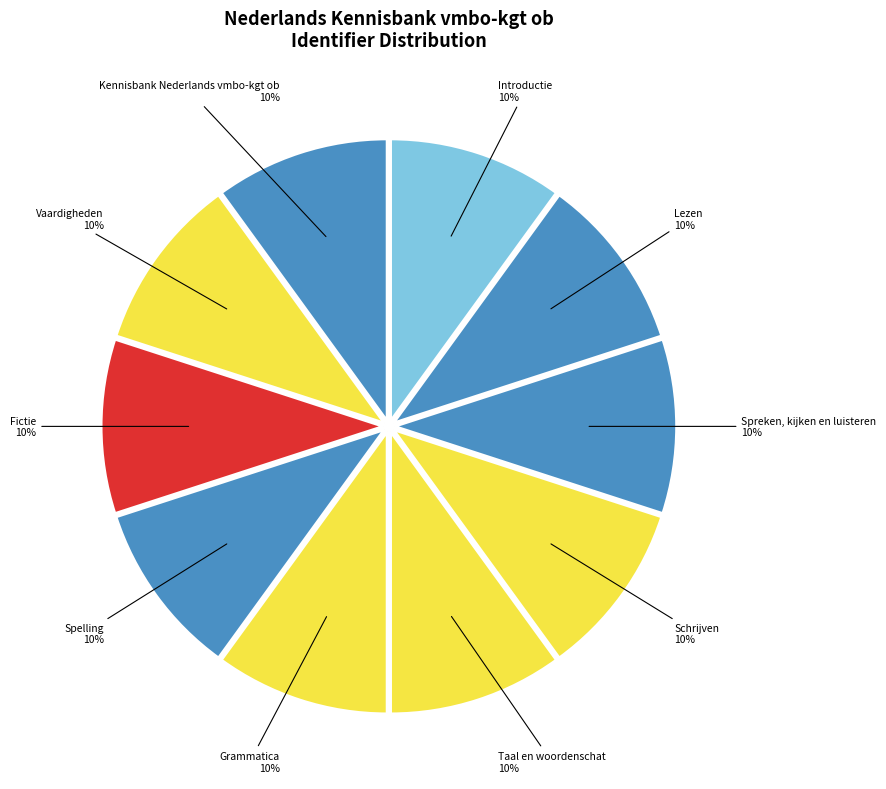

To the nearest percent, what is the combined percentage of Spreken, kijken en luisteren and Kennisbank Nederlands vmbo-kgt ob?

20%